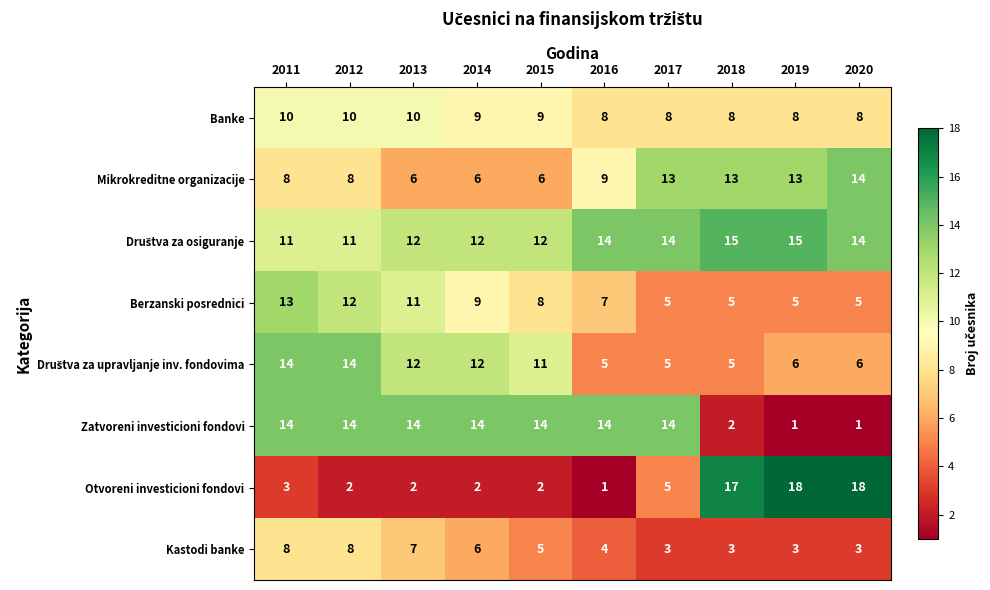

What is the total value across all series at 2018?

68